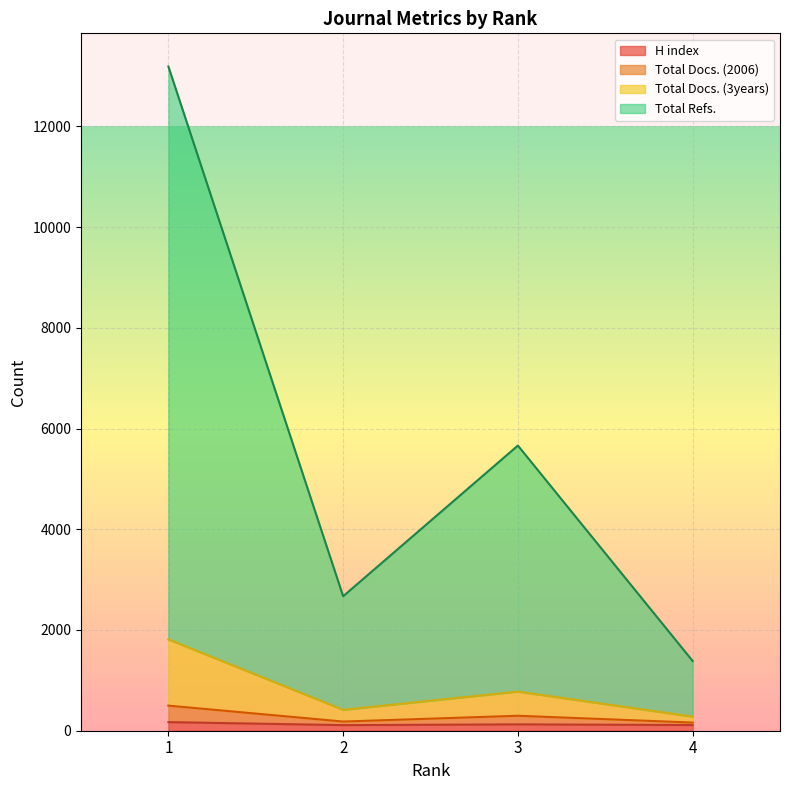

Reading left to right, extract all data points from this chart.

H index: 171	111	126	113
Total Docs. (2006): 498	182	297	162
Total Docs. (3years): 1813	415	777	280
Total Refs.: 13187	2670	5662	1385